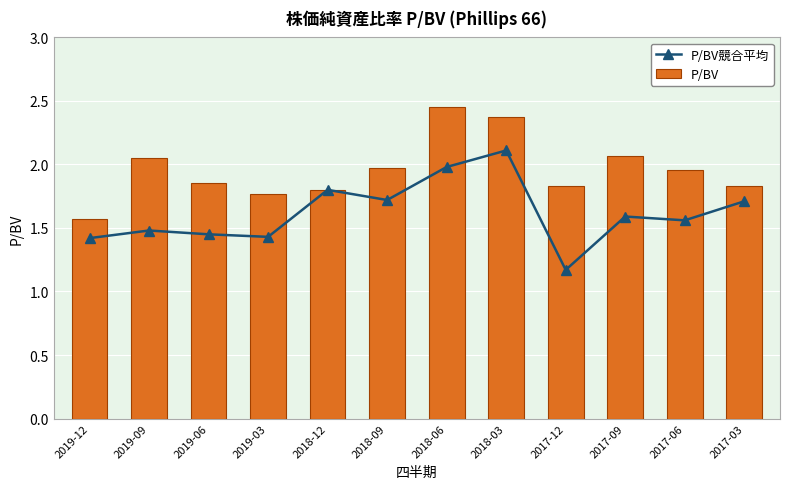

Are the bars grouped side by side (vs. stacked)?

Yes